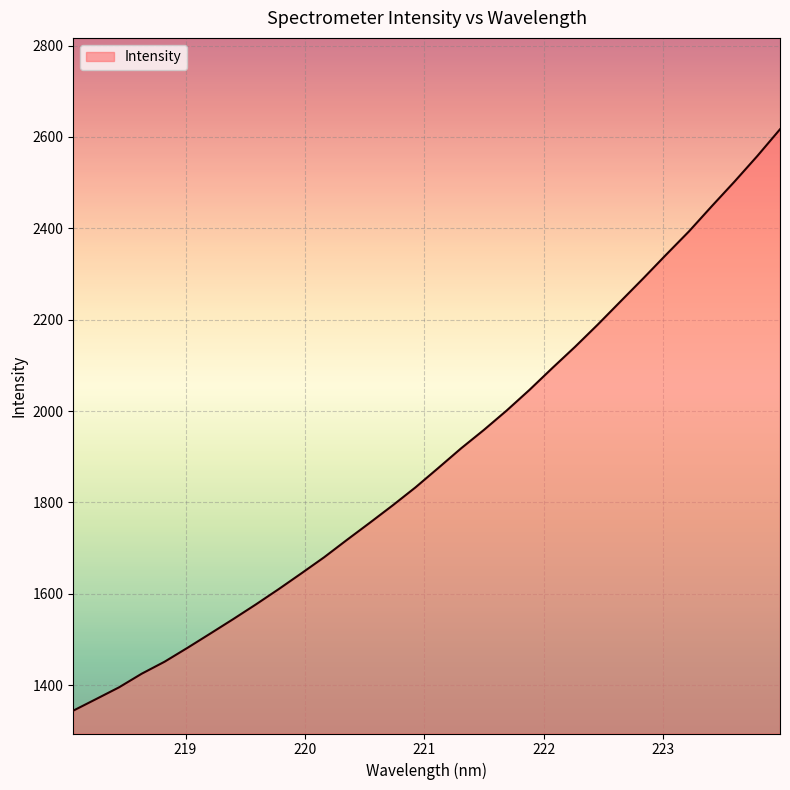

What is the greatest value displayed?

2616.7